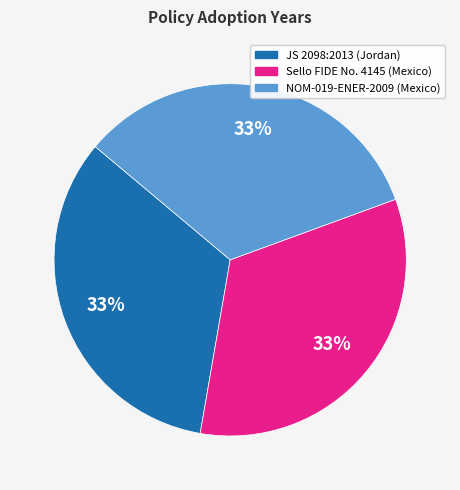

To the nearest percent, what is the average slice percentage?

33%